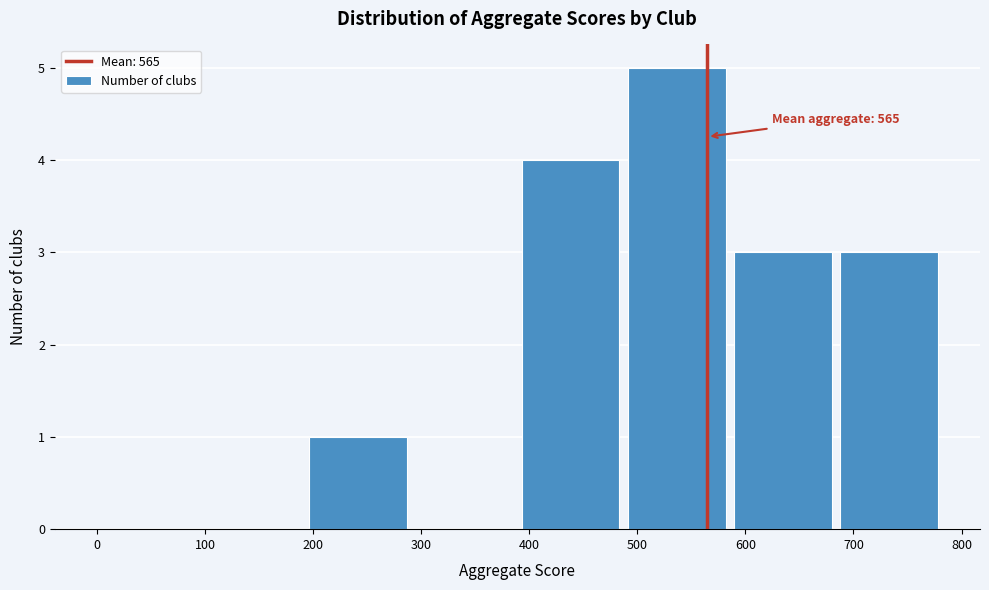

Which range on the x-axis has the tallest bar?

490 to 590